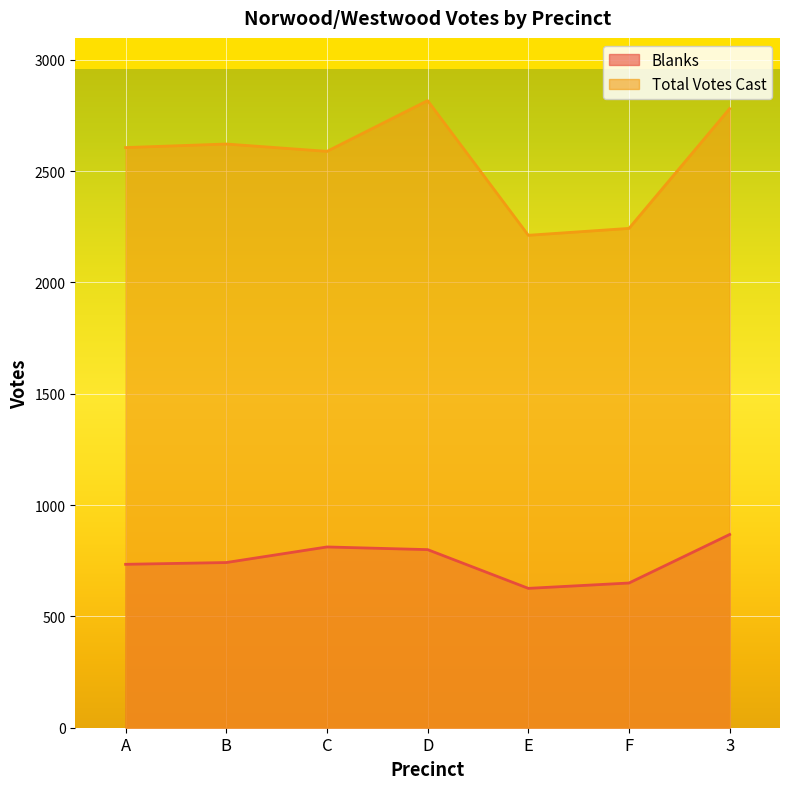

Reading left to right, extract all data points from this chart.

Blanks: A=734	B=742	C=812	D=800	E=626	F=650	3=868
Total Votes Cast: A=2606	B=2622	C=2589	D=2817	E=2212	F=2243	3=2781